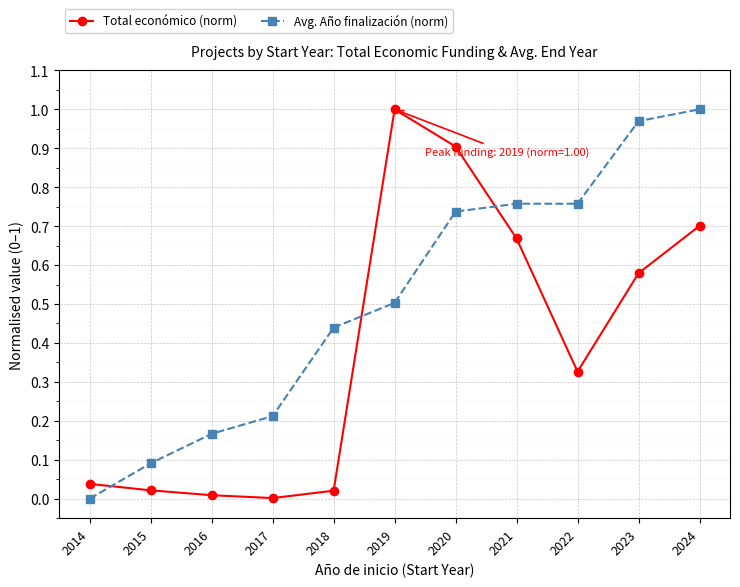

At which label does Avg. Año finalización (norm) reach its peak?

2024